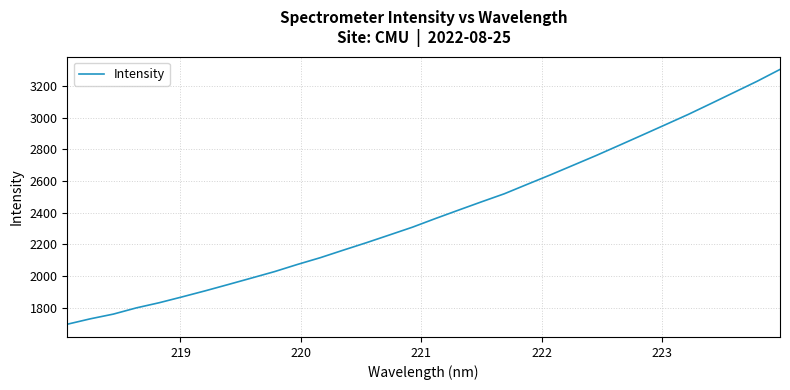

What is the average value?

2393.7